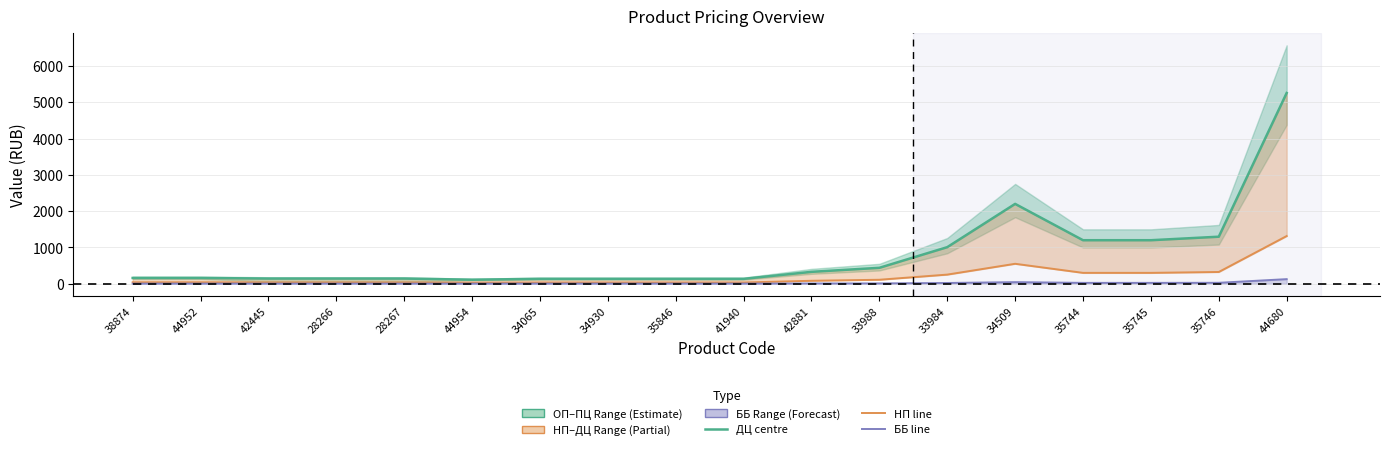

The НП (Partial estimate) series shows 23 at 28267. True or false?

False